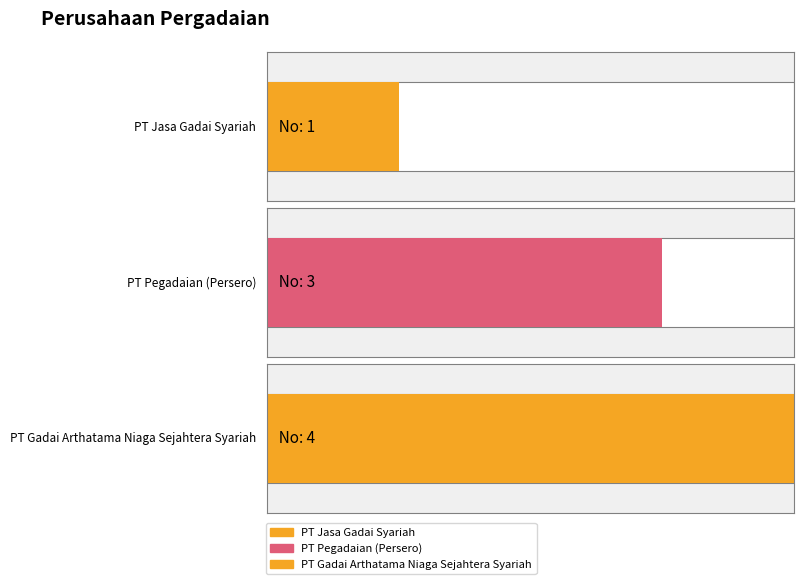

Count the number of values greater than 3.

1